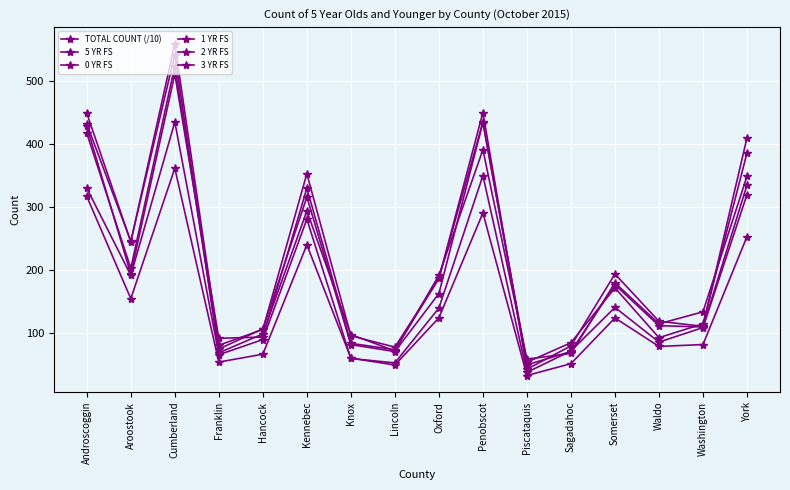

How many values in the TOTAL COUNT (/10) series are below 124?

8